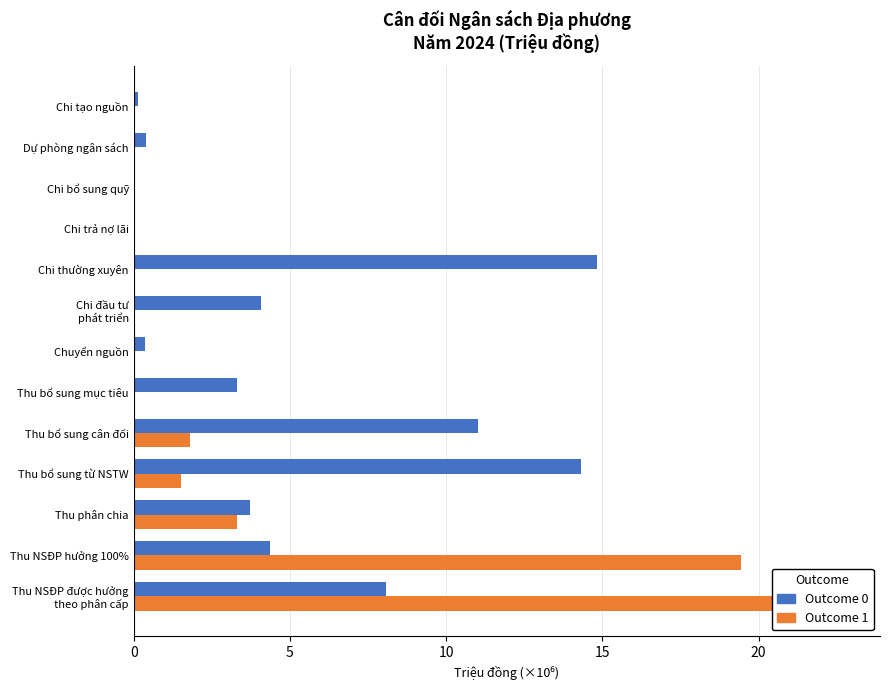

What is the maximum value shown in the chart?

22.8